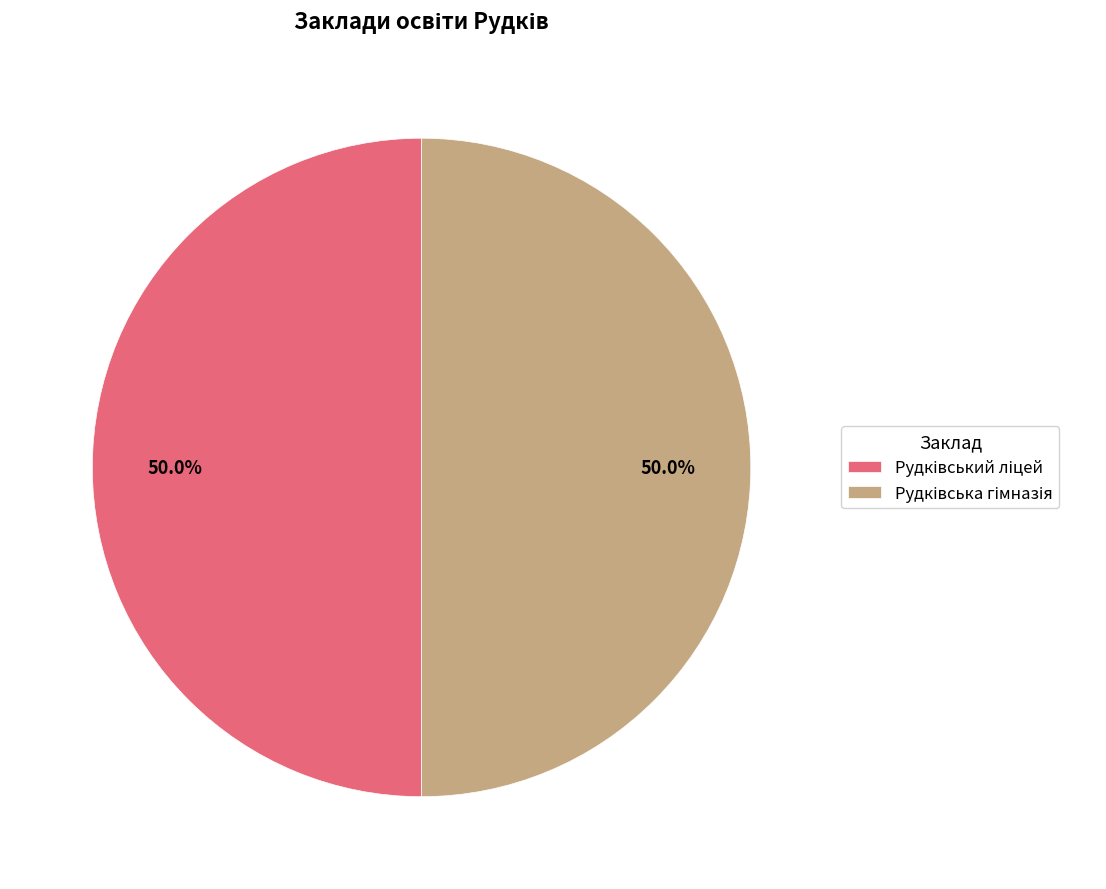

What is the change in value from Рудківський ліцей to Рудківська гімназія?

-1